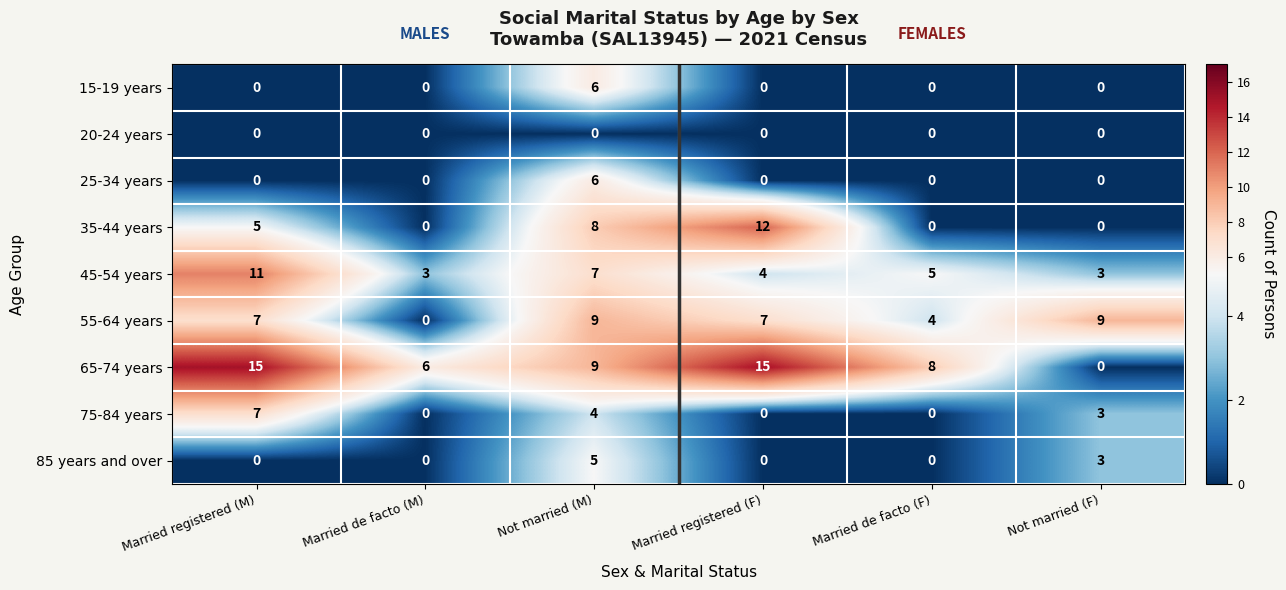

How many distinct data groups are displayed?

9